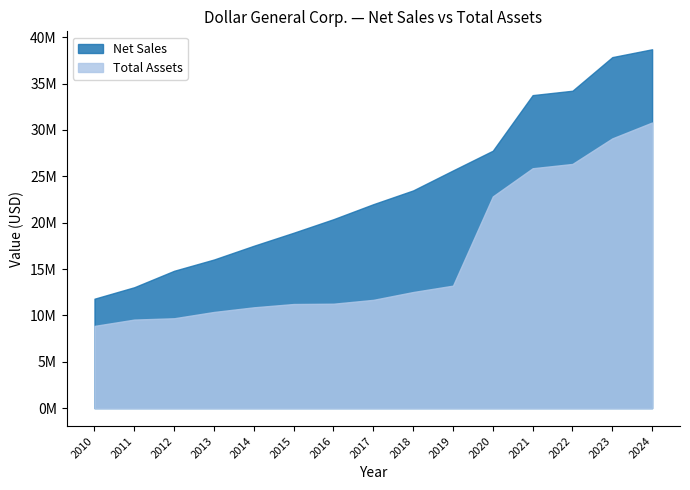

What are all the series names shown in the legend?

Net Sales, Total Assets